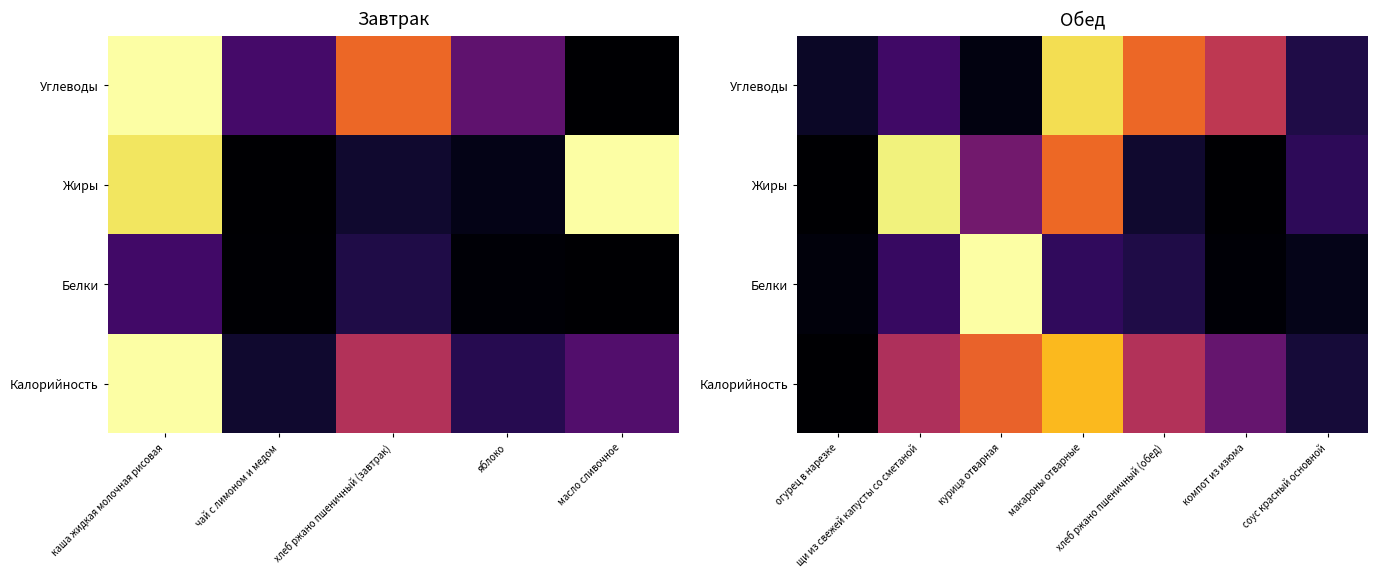

What is the total value across all series at огурец в нарезке?

0.1